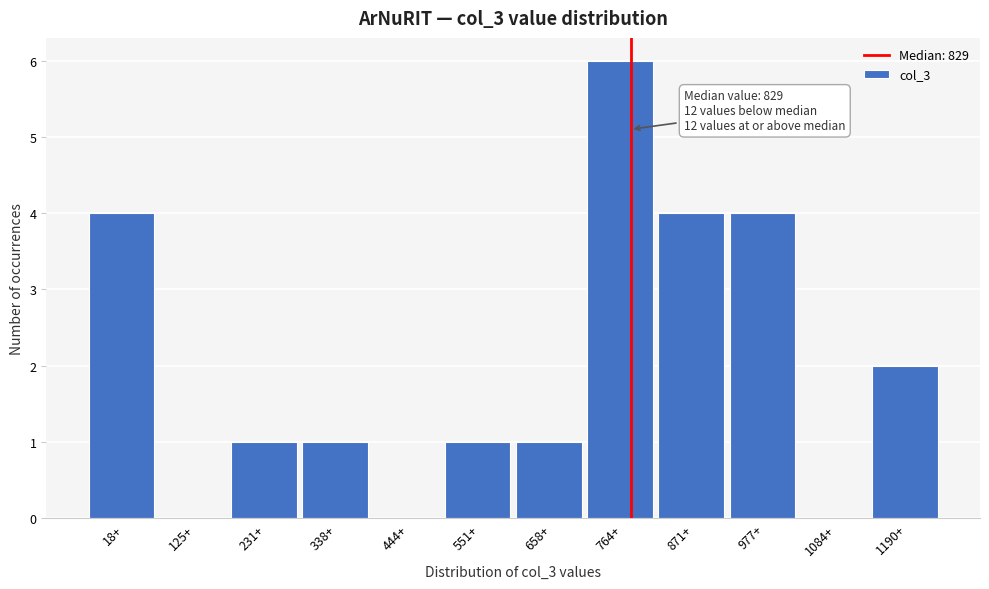

Reading left to right, extract all data points from this chart.

18+=4	125+=0	231+=1	338+=1	444+=0	551+=1	658+=1	764+=6	871+=4	977+=4	1084+=0	1190+=2